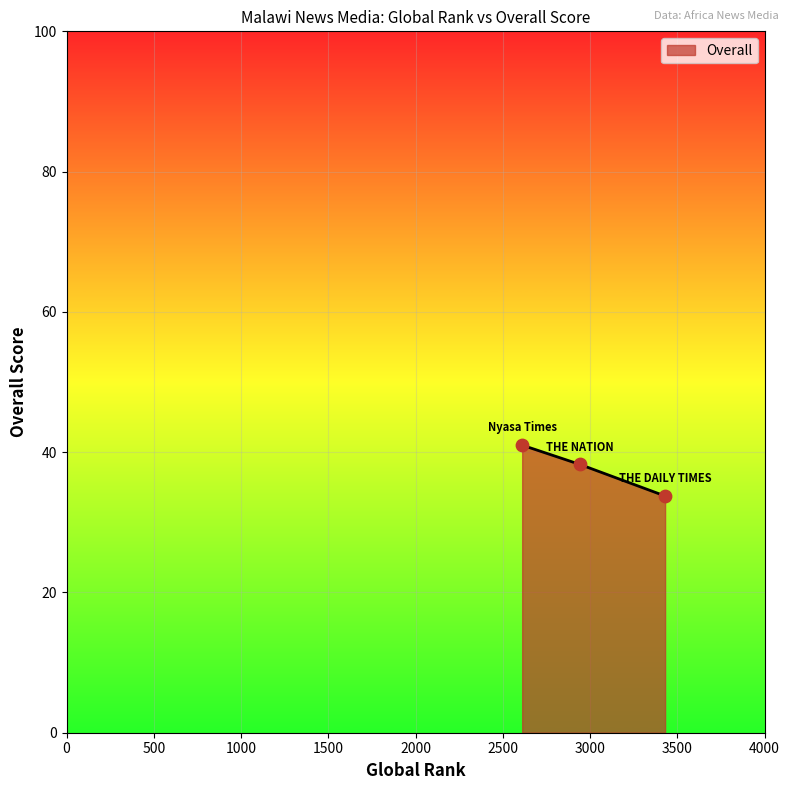

What is the minimum value shown in the chart?

33.8